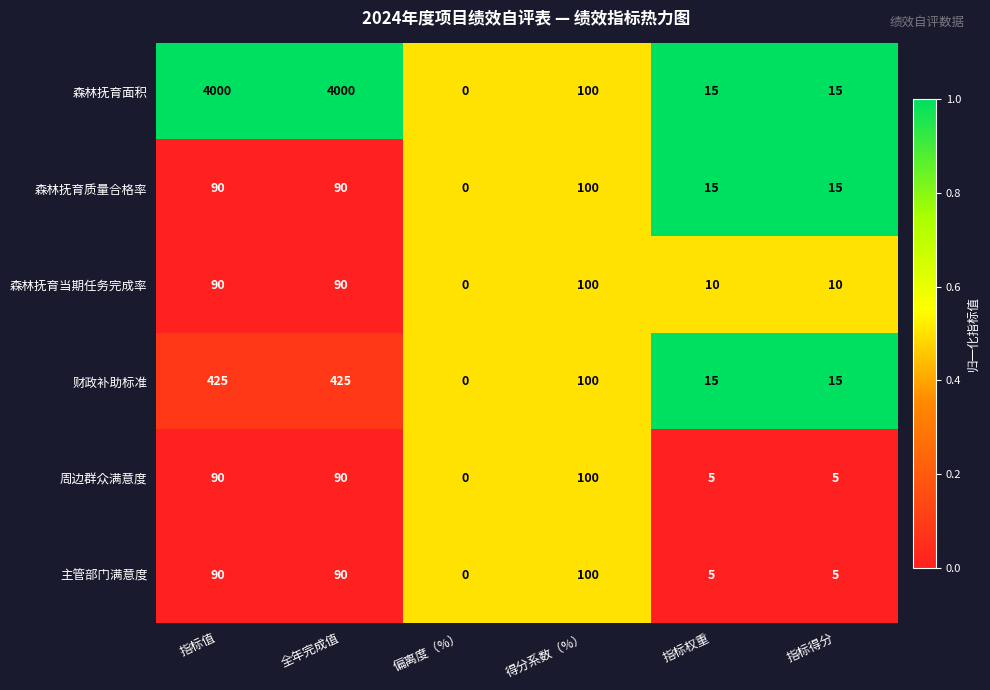

How many categories are shown in the chart?

6